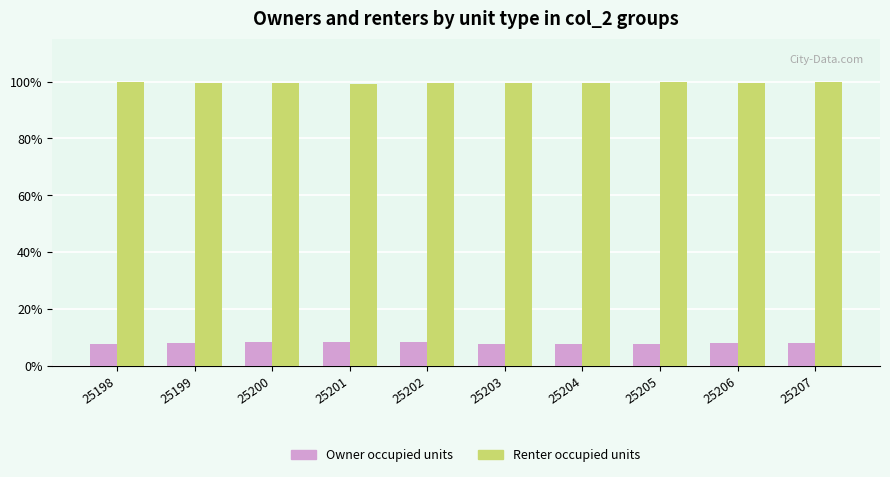

List the series in order of their peak value, lowest first.

Owner occupied units, Renter occupied units